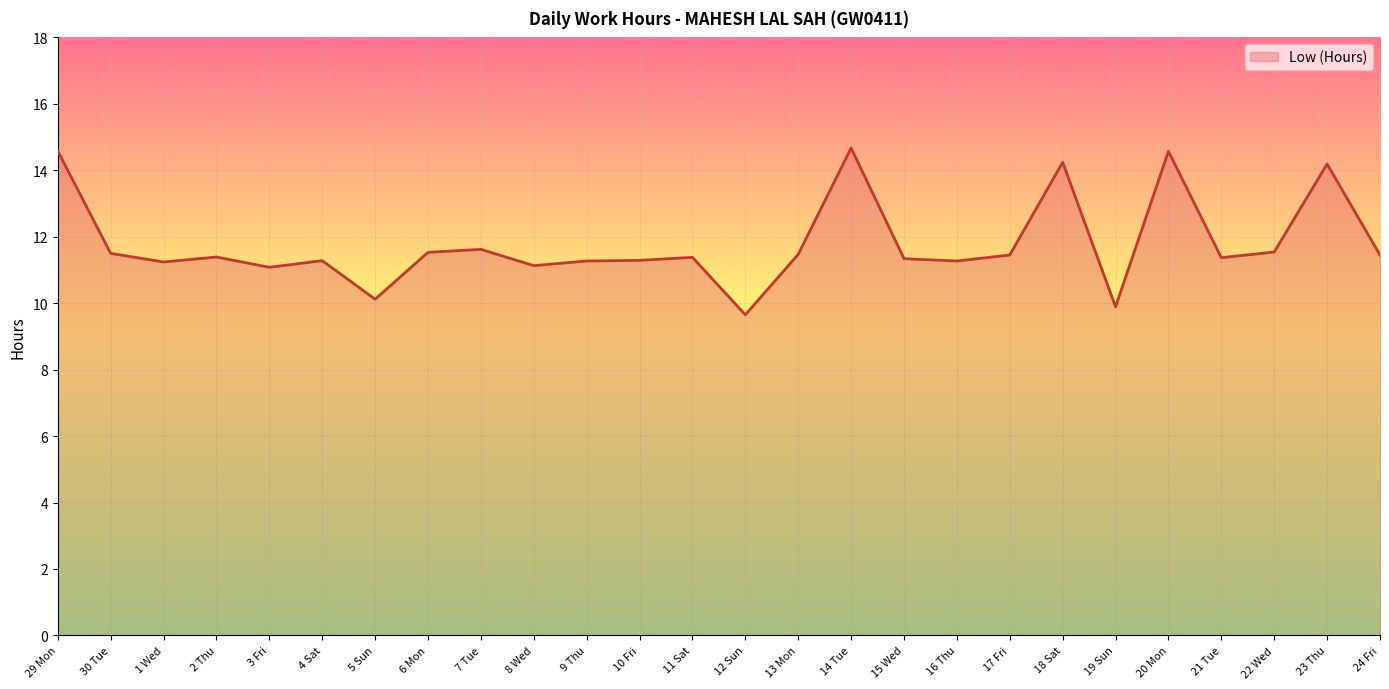

True or false: the data shows 11.3 at 15 Wed.

True